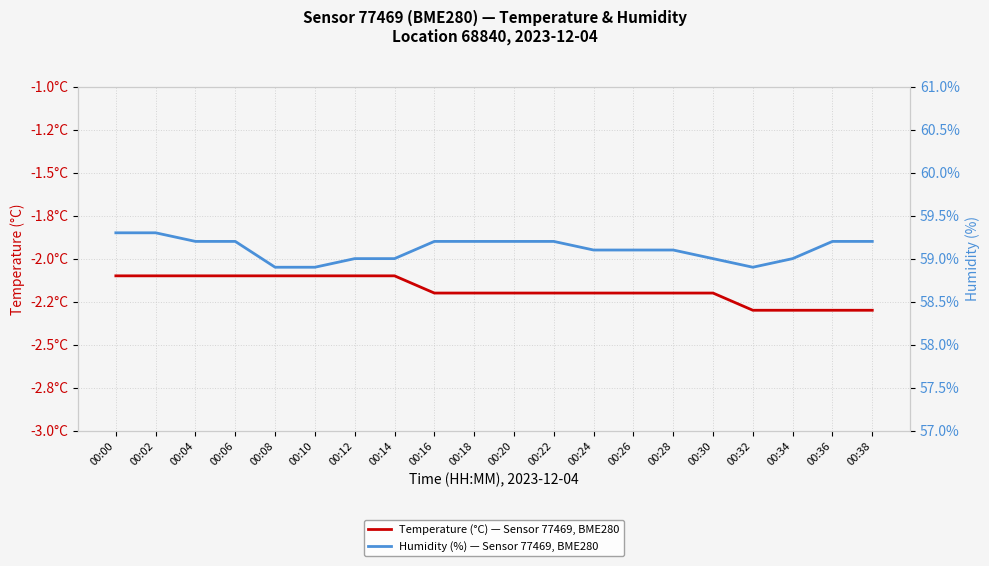

Reading left to right, extract all data points from this chart.

Temperature (°C) — Sensor 77469, BME280: 00:00=-2.1	00:02=-2.1	00:04=-2.1	00:06=-2.1	00:08=-2.1	00:10=-2.1	00:12=-2.1	00:14=-2.1	00:16=-2.2	00:18=-2.2	00:20=-2.2	00:22=-2.2	00:24=-2.2	00:26=-2.2	00:28=-2.2	00:30=-2.2	00:32=-2.3	00:34=-2.3	00:36=-2.3	00:38=-2.3
Humidity (%) — Sensor 77469, BME280: 00:00=59.3	00:02=59.3	00:04=59.2	00:06=59.2	00:08=58.9	00:10=58.9	00:12=59.0	00:14=59.0	00:16=59.2	00:18=59.2	00:20=59.2	00:22=59.2	00:24=59.1	00:26=59.1	00:28=59.1	00:30=59.0	00:32=58.9	00:34=59.0	00:36=59.2	00:38=59.2